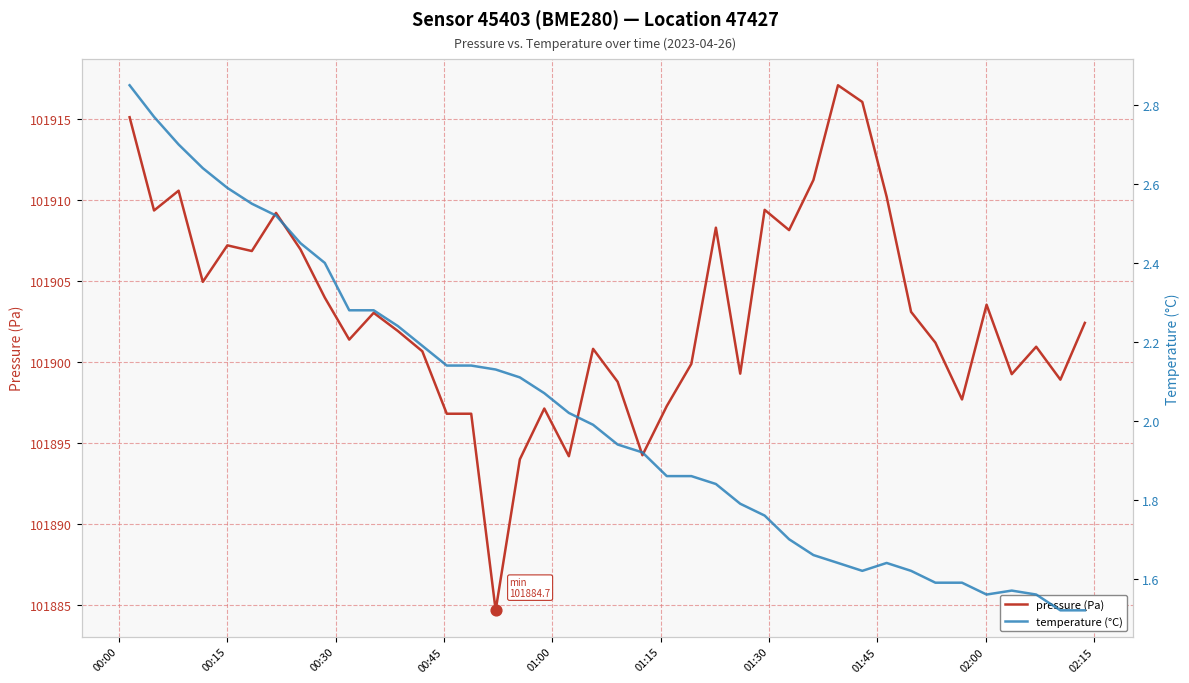

Which series contains the lowest Y value?

temperature (°C)